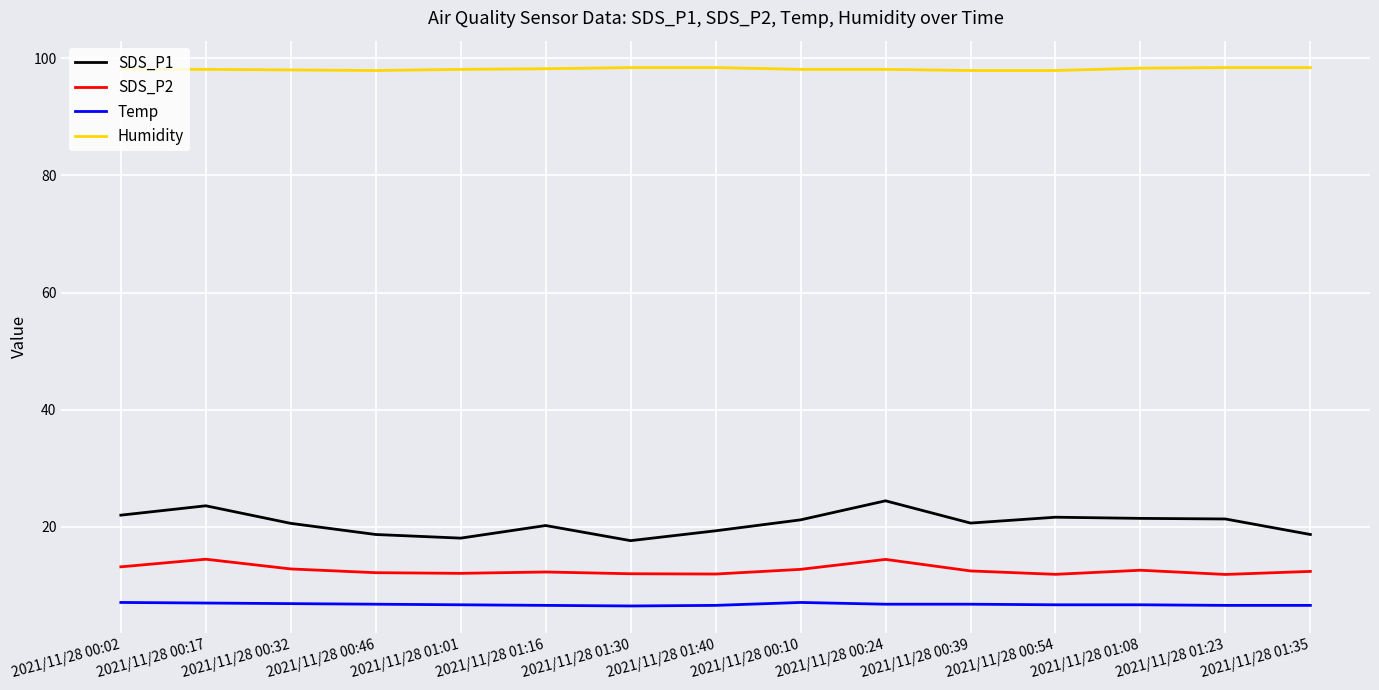

What is the difference between the highest and lowest values at 2021/11/28 00:17?

91.1